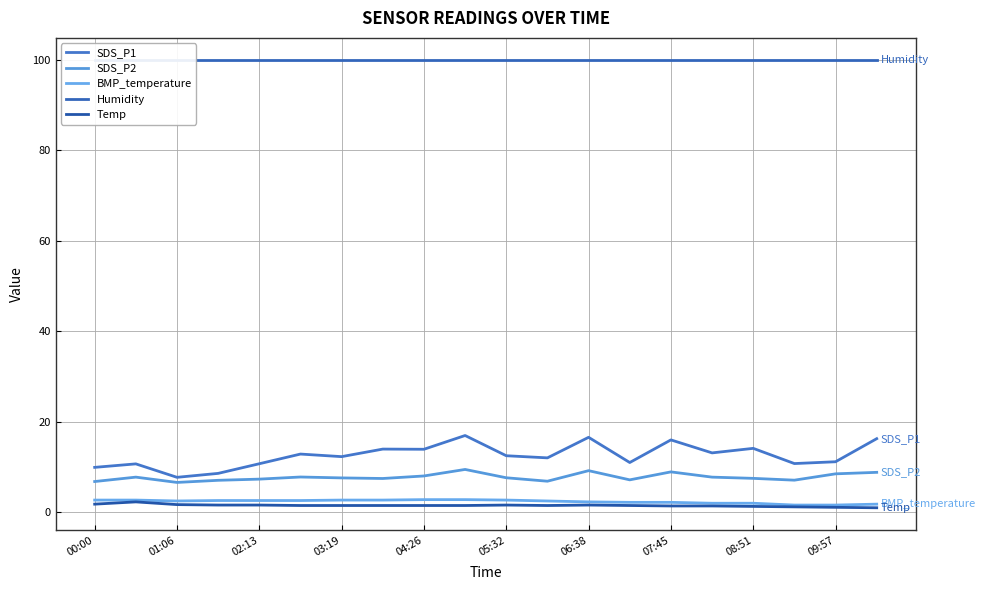

Reading left to right, transcribe all the data shown in this chart.

SDS_P1: 9.9	10.7	7.7	8.6	10.7	12.9	12.3	14.0	13.9	17.0	12.5	12.0	16.6	11.0	16.0	13.1	14.1	10.8	11.2	16.3
SDS_P2: 6.8	7.8	6.6	7.1	7.3	7.8	7.6	7.5	8.0	9.5	7.6	6.9	9.2	7.2	8.9	7.8	7.5	7.1	8.5	8.8
BMP_temperature: 2.7	2.7	2.5	2.6	2.6	2.6	2.7	2.7	2.8	2.8	2.7	2.5	2.3	2.2	2.2	2.0	2.0	1.6	1.6	1.8
Humidity: 99.9	99.9	99.9	99.9	99.9	99.9	99.9	99.9	99.9	99.9	99.9	99.9	99.9	99.9	99.9	99.9	99.9	99.9	99.9	99.9
Temp: 1.8	2.3	1.7	1.6	1.6	1.5	1.5	1.5	1.5	1.5	1.6	1.5	1.6	1.5	1.4	1.4	1.3	1.2	1.1	1.0